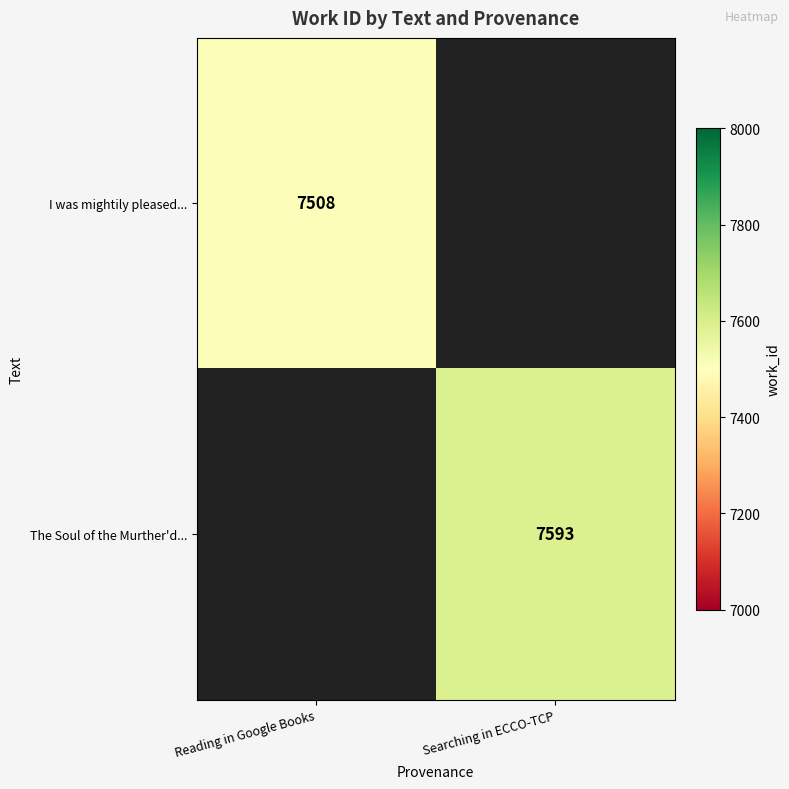

True or false: The Soul of the Murther'd... has a value of 11942.2 at Searching in ECCO-TCP.

False